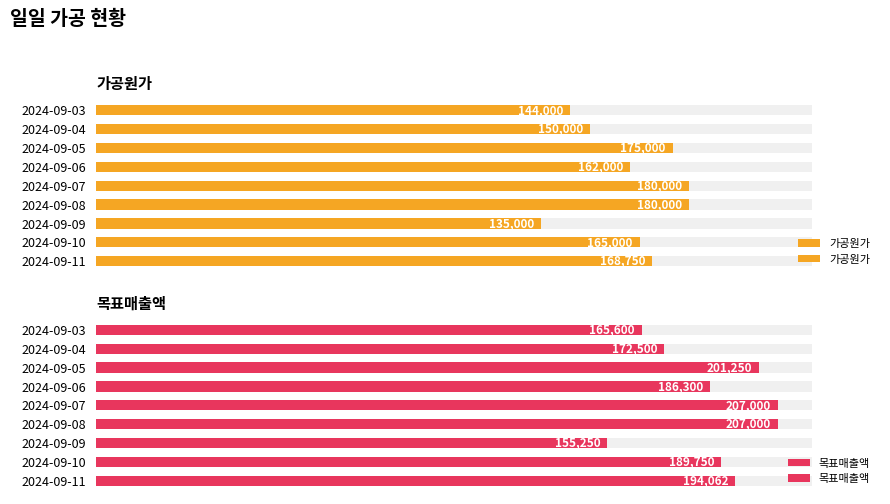

True or false: 가공원가 has a value of 144000 at 2024-09-03.

True